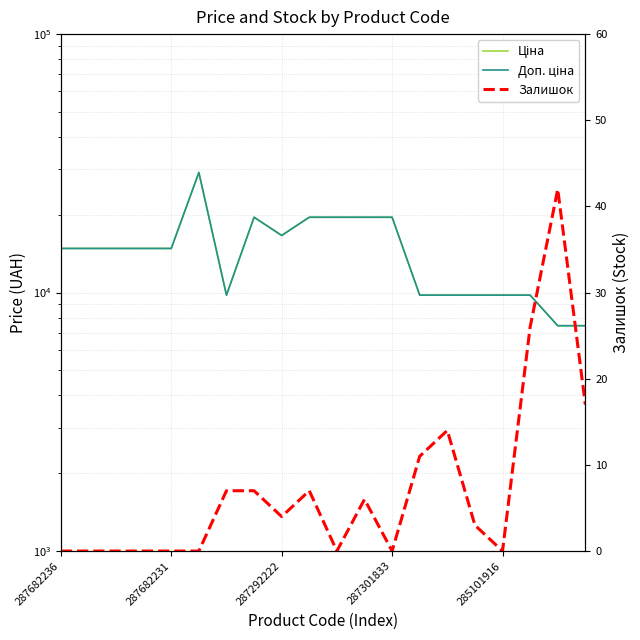

What is the average value of the Залишок series?

7.2